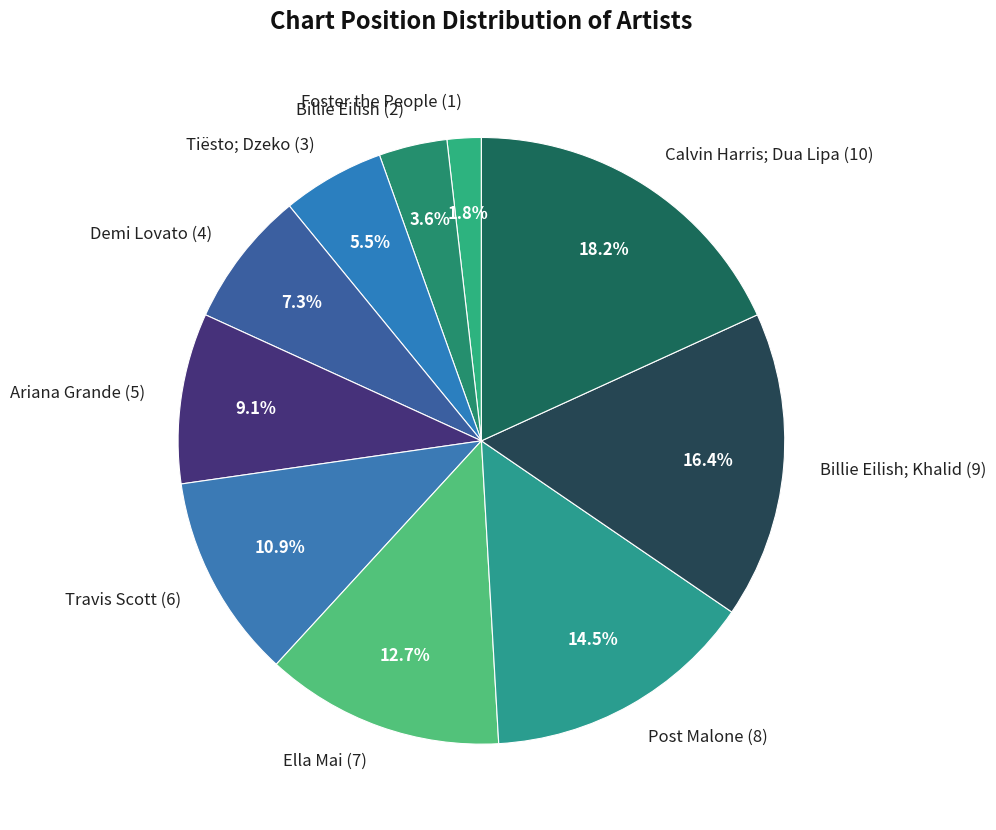

How many slices are in this pie chart?

10